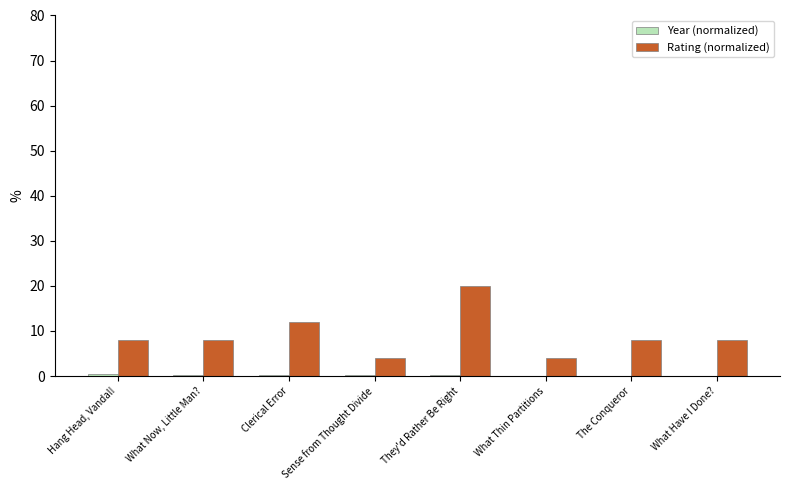

Is it true that Rating (normalized) equals 13.9 at Hang Head, Vandal!?

False